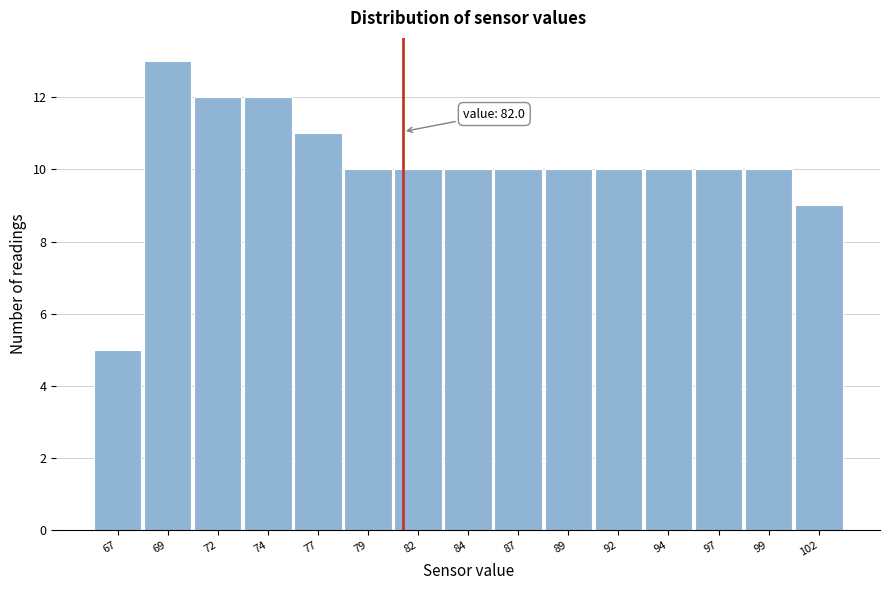

Reading left to right, transcribe all the data shown in this chart.

5	13	12	12	11	10	10	10	10	10	10	10	10	10	9